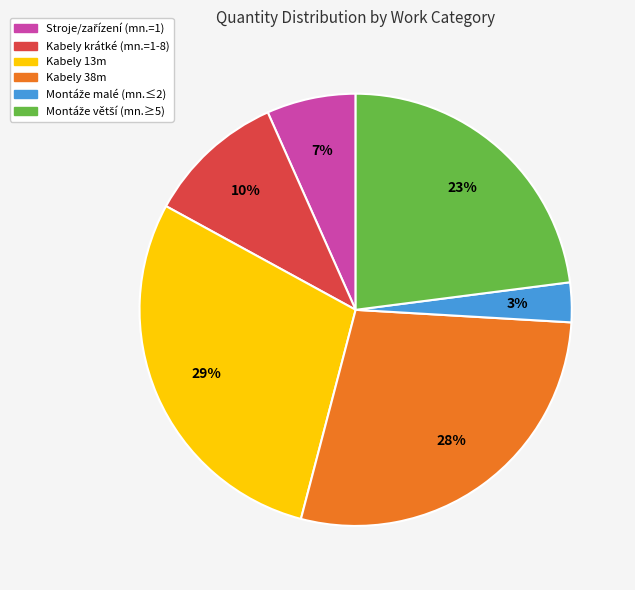

Does any single category account for the majority?

No